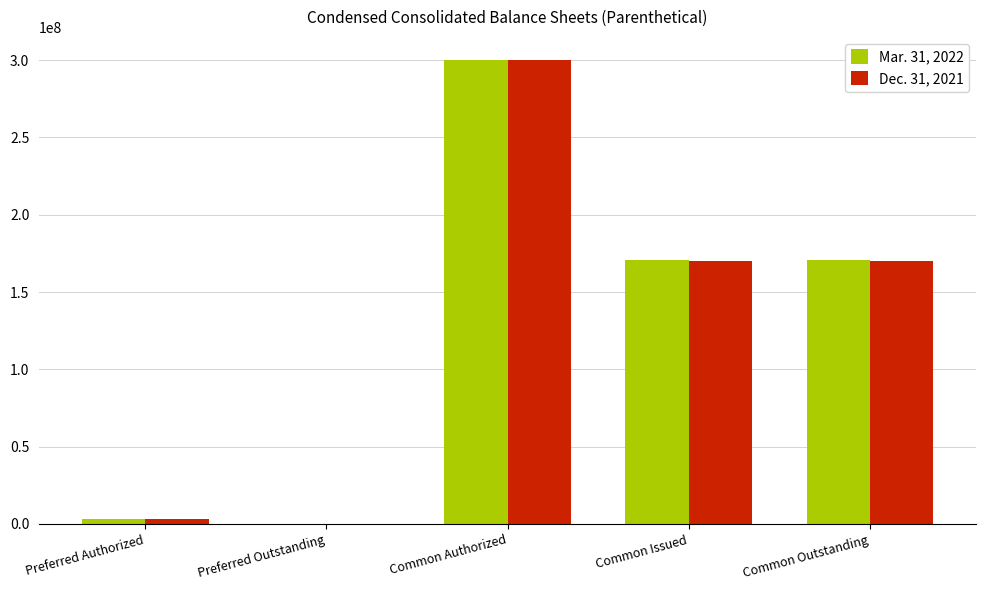

How many positive values does the Mar. 31, 2022 series have?

4